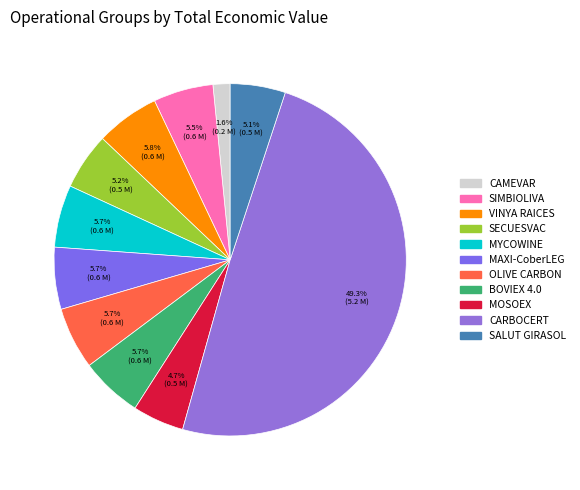

To the nearest percent, what is the average slice percentage?

9%